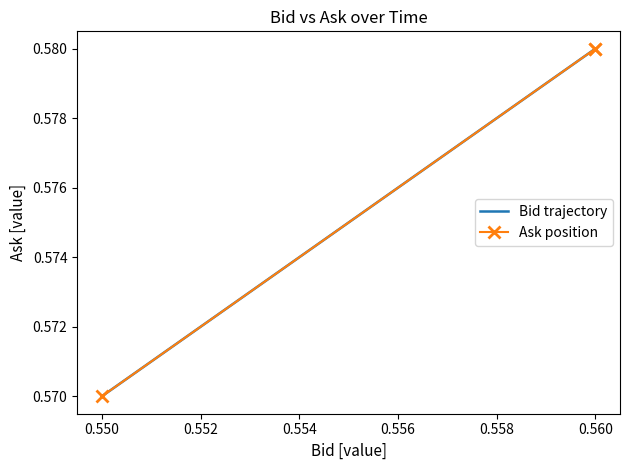

What is the minimum value for Ask position?

0.6